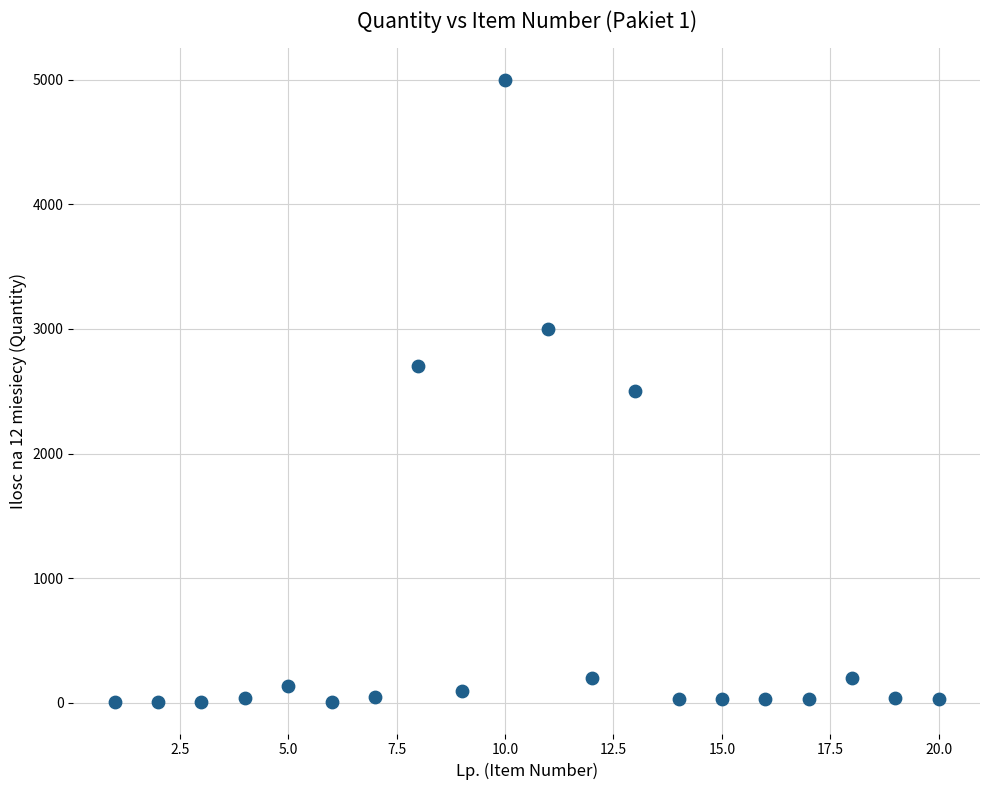

What is the range of X values (max minus min)?

19.0